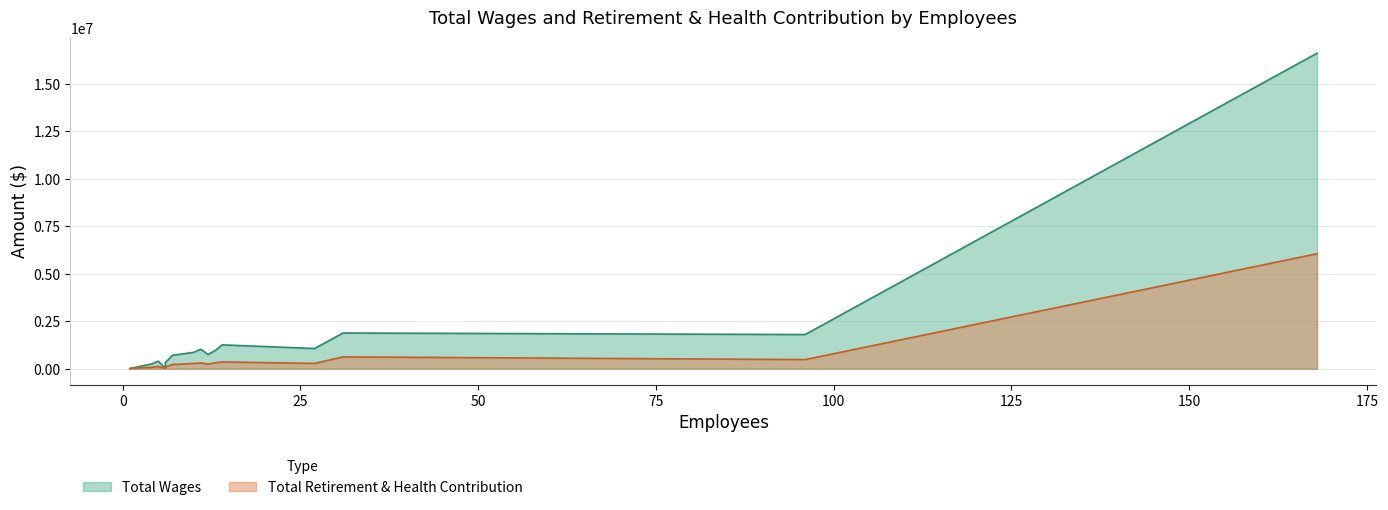

Rank the series by their average value, from highest to lowest.

Total Wages, Total Retirement & Health Contribution